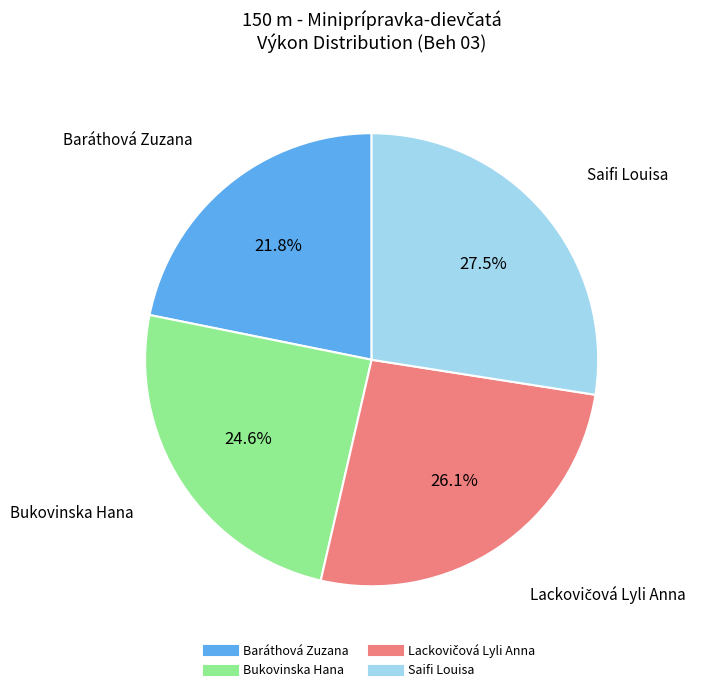

To the nearest percent, what is the difference between the largest and smallest slice percentages?

6%